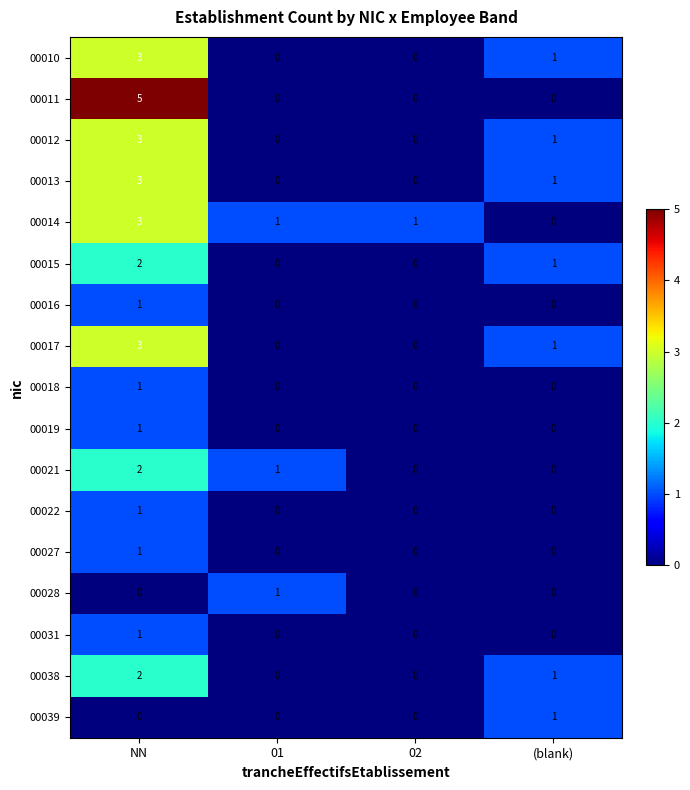

At how many categories does at least one series exceed 2?

1